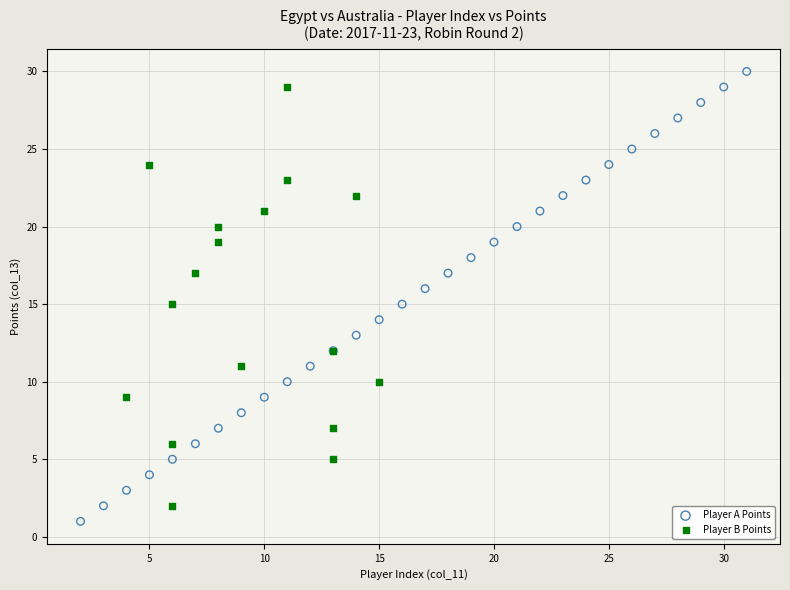

Which series has the widest spread of Y values?

Player A Points